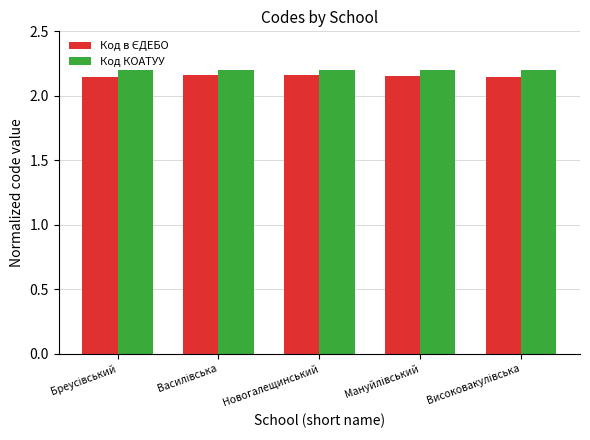

At how many categories does at least one series exceed 2?

5